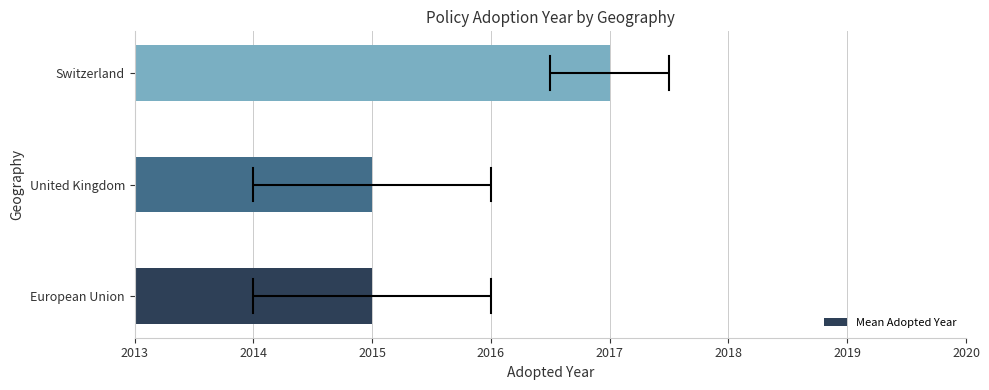

Read the value at Switzerland.

2017